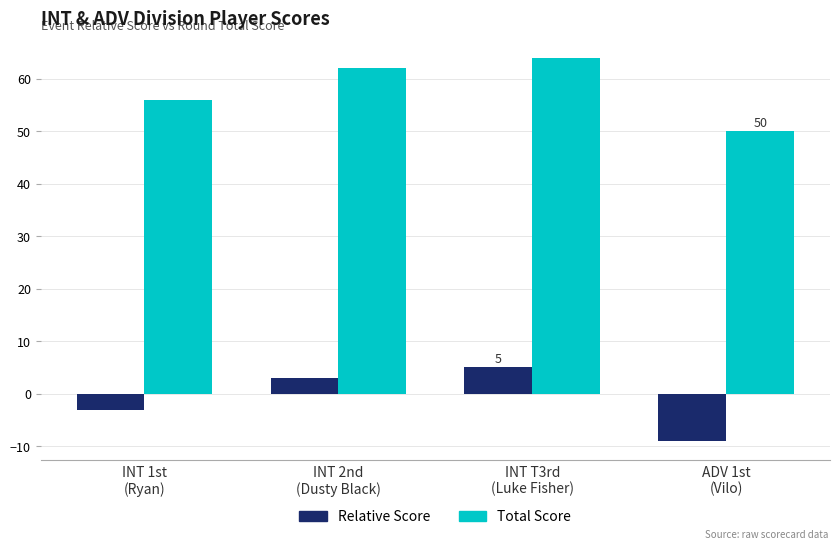

At which category is the sum across all series the highest?

INT T3rd
(Luke Fisher)